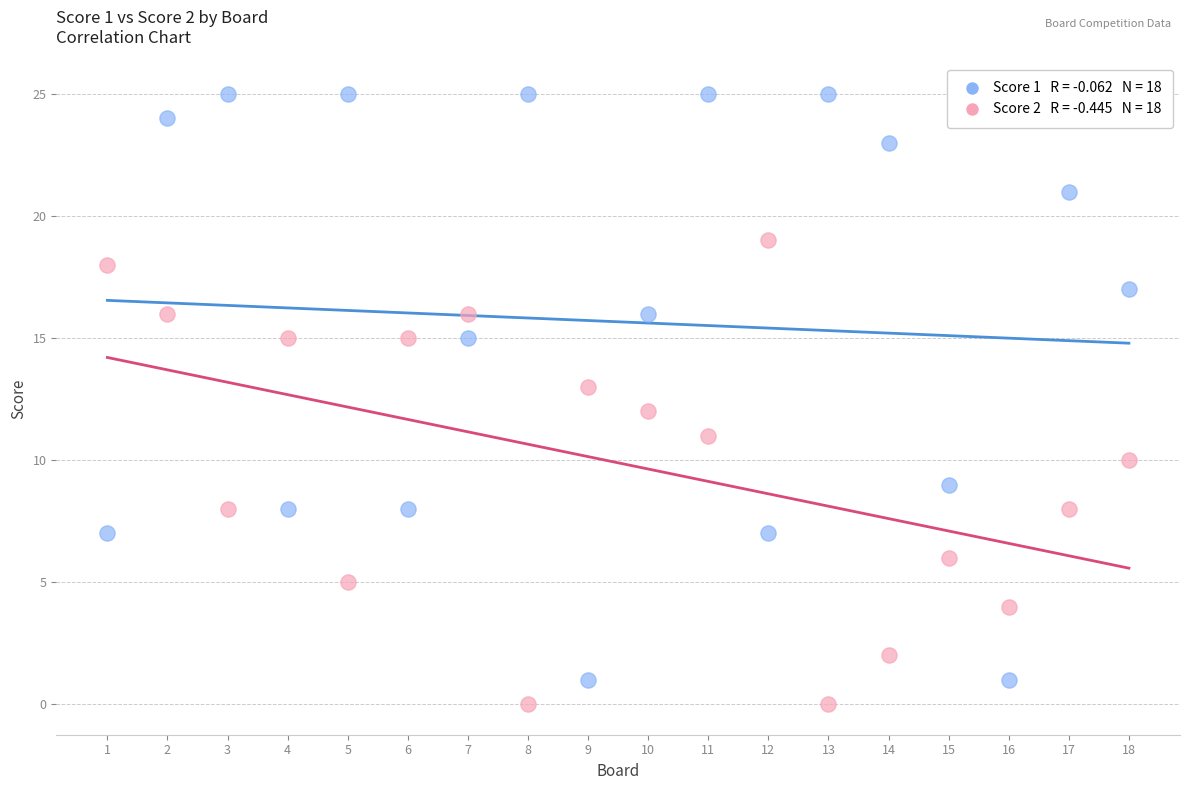

Across all data points, what is the range of Y values (max minus min)?

25